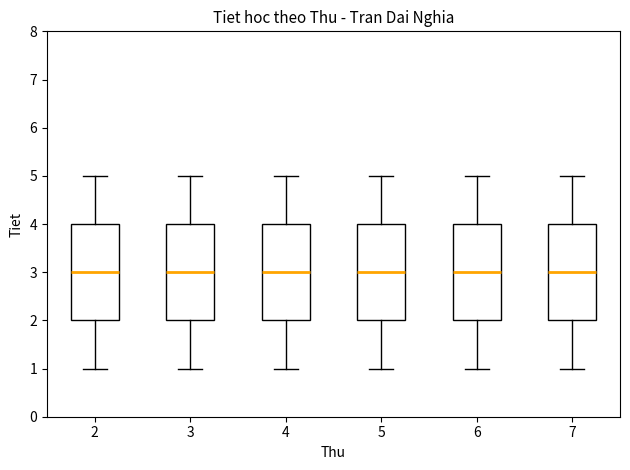

Reading left to right, read every box against the y-axis: the position of its median line, the range the box covers, and the ends of its whiskers. The values are not printed on the chart, so give them approximately, as read against the axis.

2: median 3, box 2 to 4, whiskers 1 to 5
3: median 3, box 2 to 4, whiskers 1 to 5
4: median 3, box 2 to 4, whiskers 1 to 5
5: median 3, box 2 to 4, whiskers 1 to 5
6: median 3, box 2 to 4, whiskers 1 to 5
7: median 3, box 2 to 4, whiskers 1 to 5